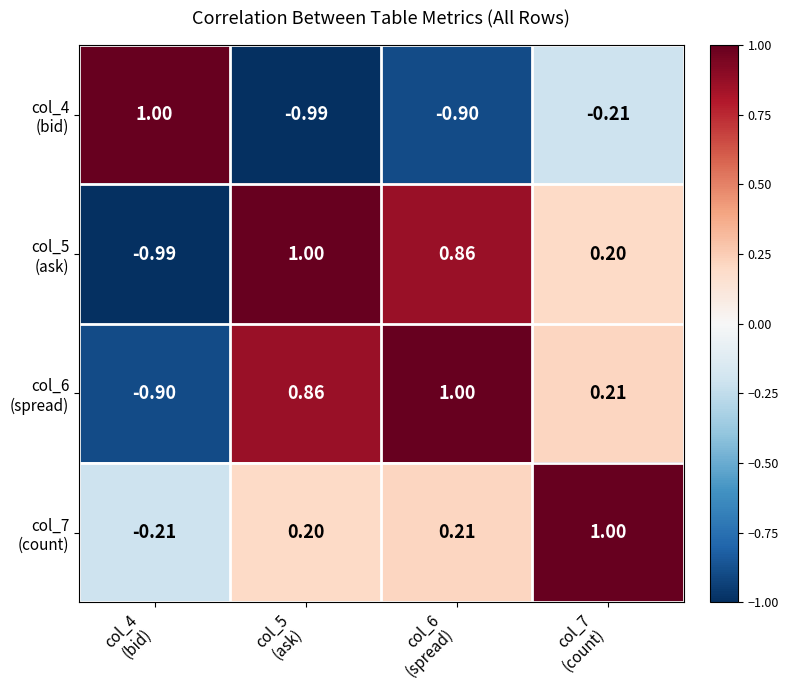

Count the number of categories in the chart.

4